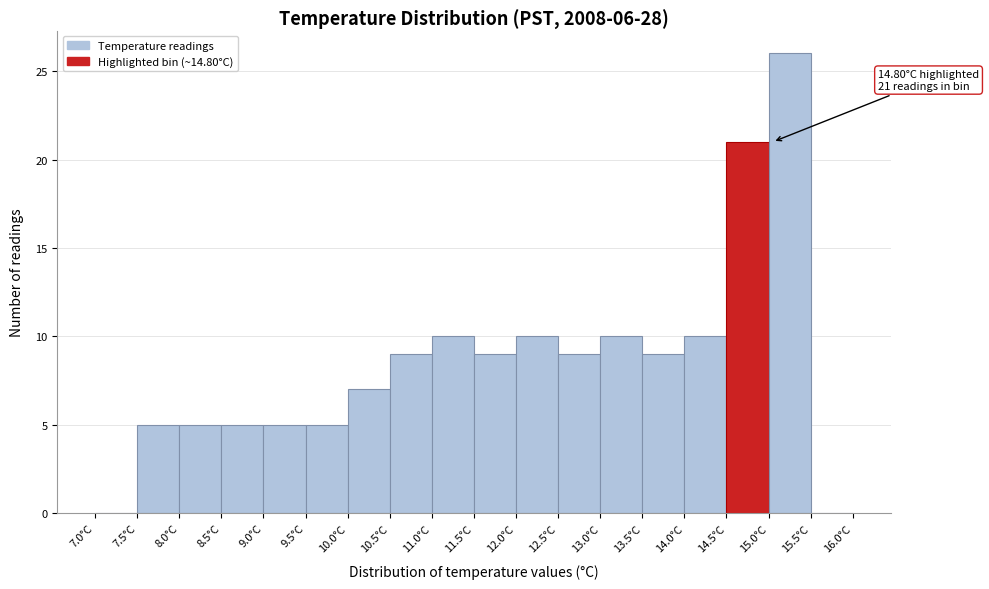

Which range on the x-axis has the tallest bar?

15.0 to 15.5